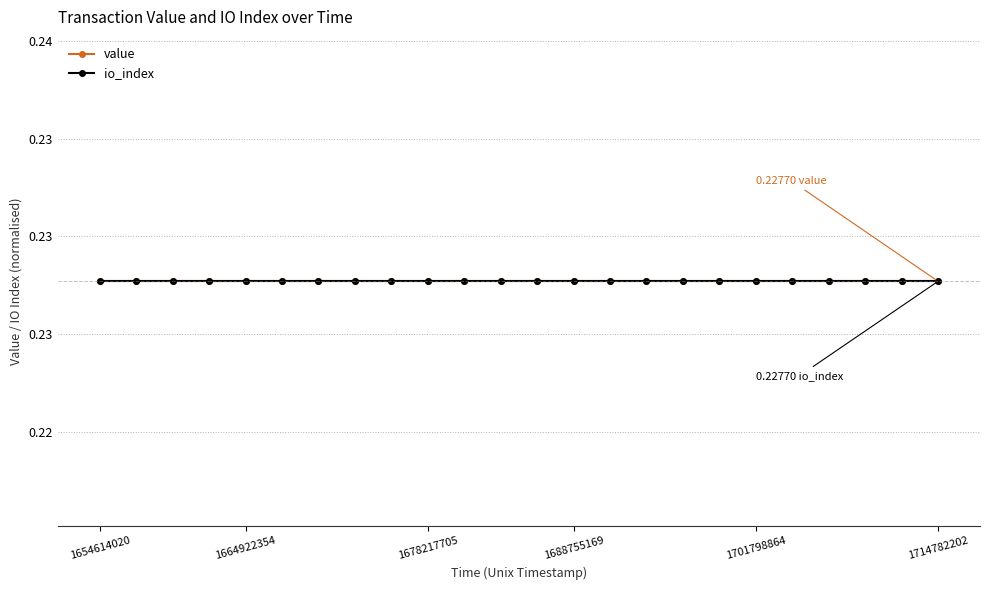

Rank the series at 11 from highest to lowest value.

io_index, value